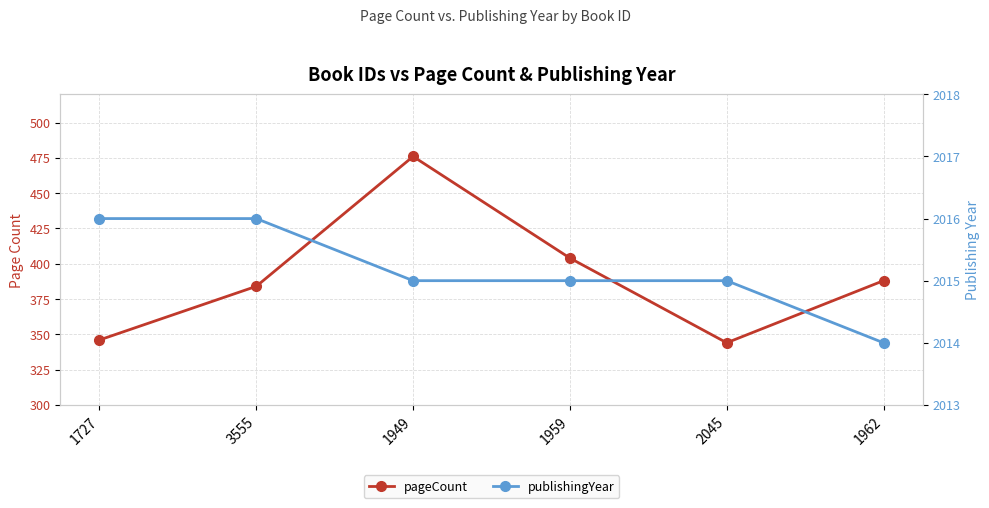

What is the value of the publishingYear point at the 1st from the left?

2016